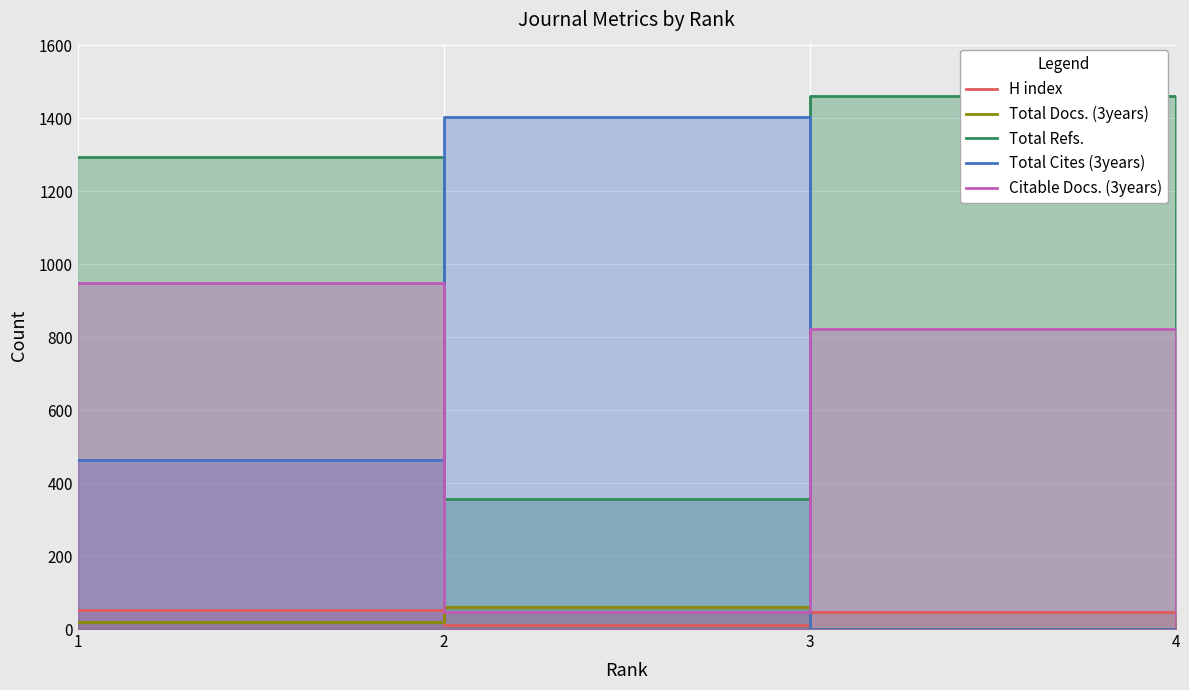

Reading left to right, what are all the values shown in this chart?

H index: 51	11	48	15
Total Docs. (3years): 20	61	0	20
Total Refs.: 1295	357	1461	595
Total Cites (3years): 463	1402	0	0
Citable Docs. (3years): 949	48	823	0